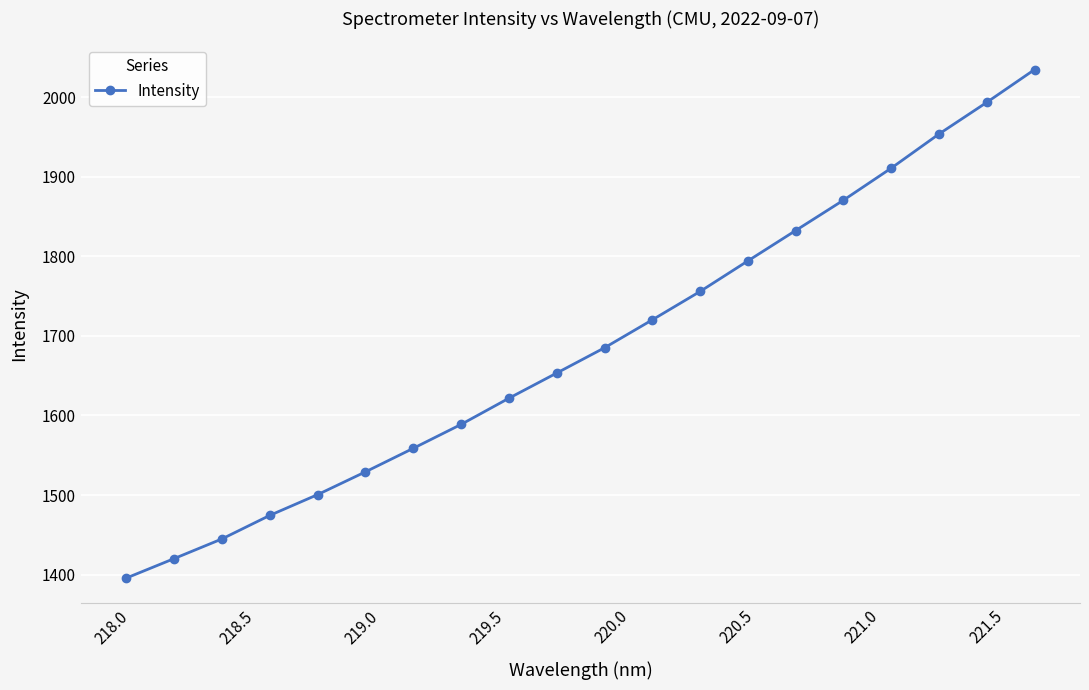

Does the chart have visible grid lines?

Yes